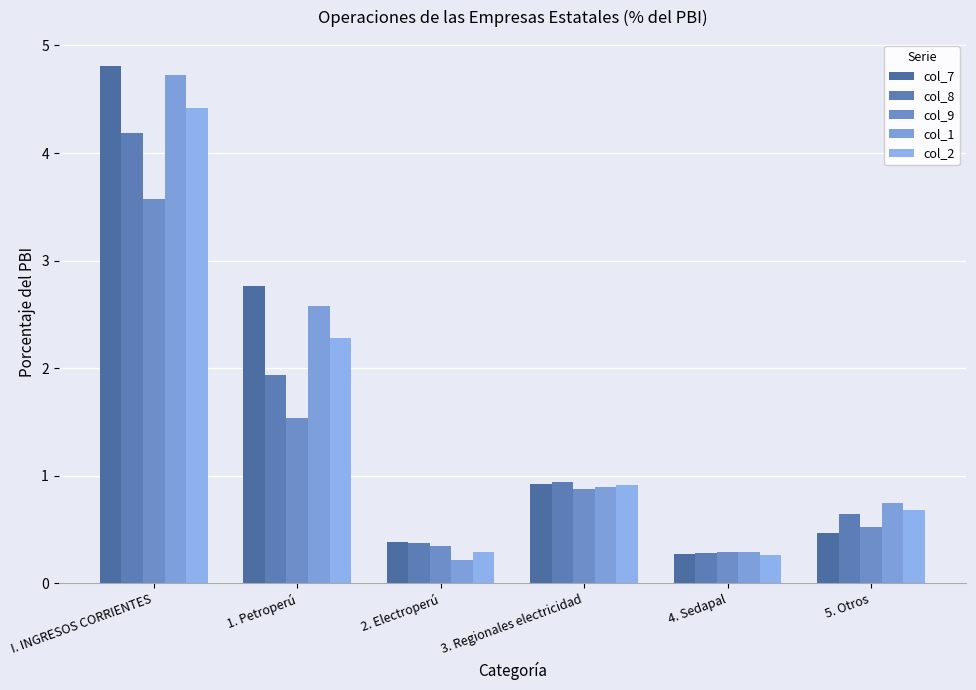

What is the difference between the second highest and second lowest values in the col_7 series?

2.4